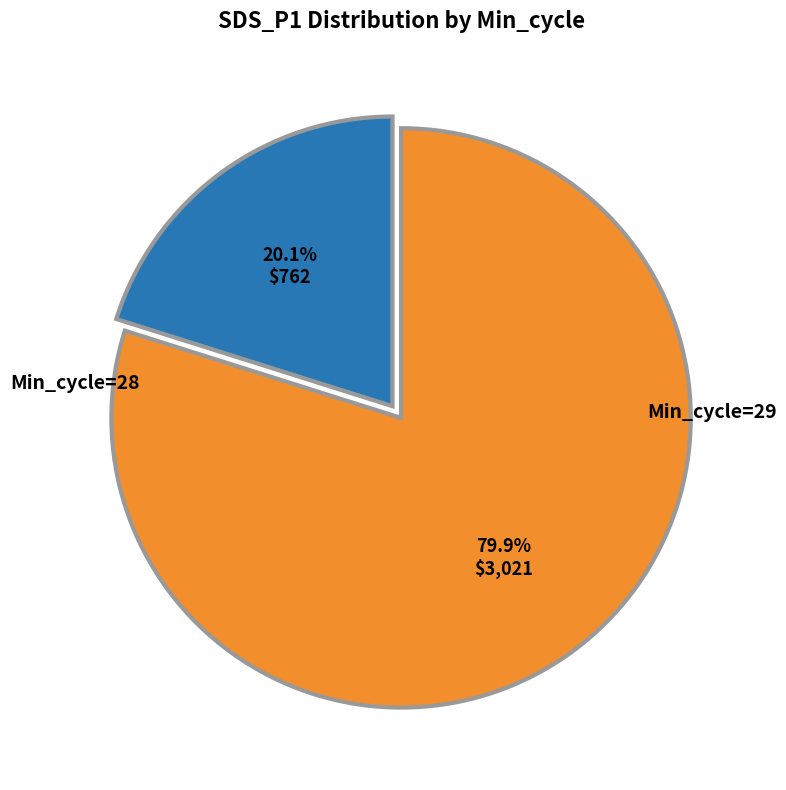

Is there any slice that represents more than half of the pie?

Yes